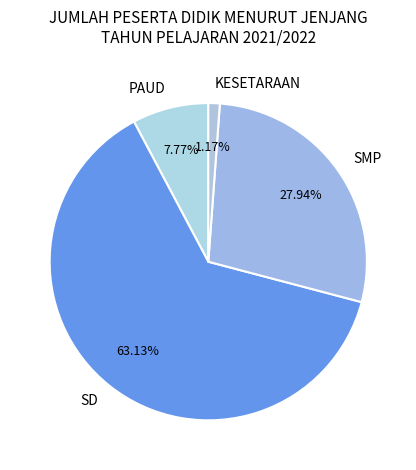

Which slice is the smallest?

KESETARAAN